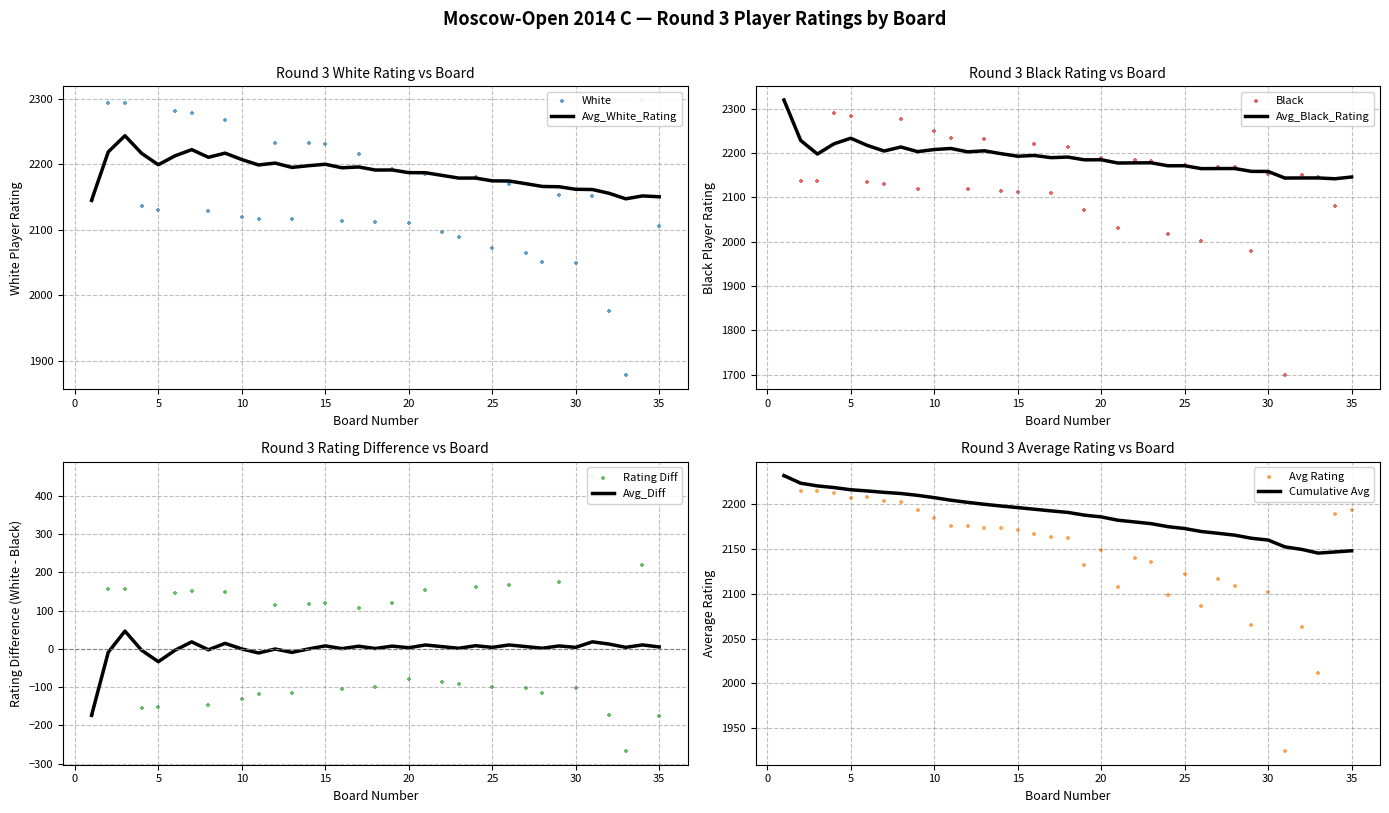

The Avg_White_Rating series shows 1417.3 at 10. True or false?

False